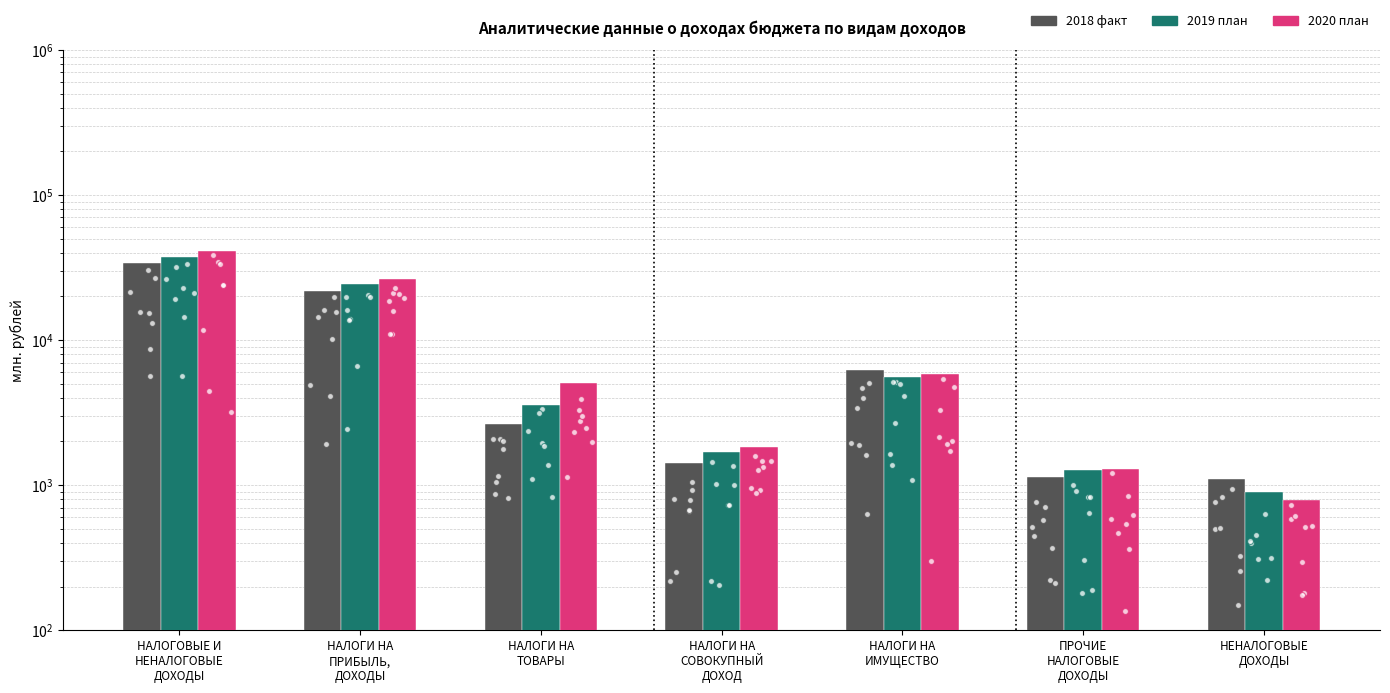

Which series reaches the minimum Y coordinate?

2020 план